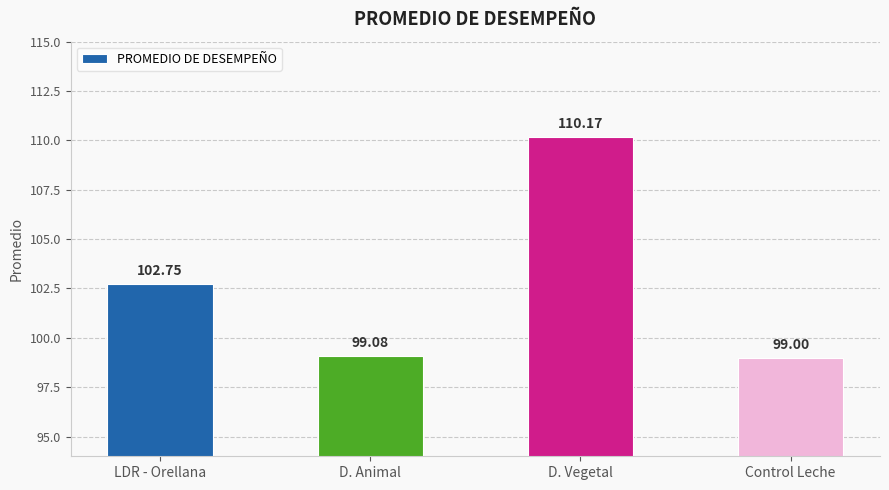

Rank the categories by value from lowest to highest.

Control Leche, D. Animal, LDR - Orellana, D. Vegetal